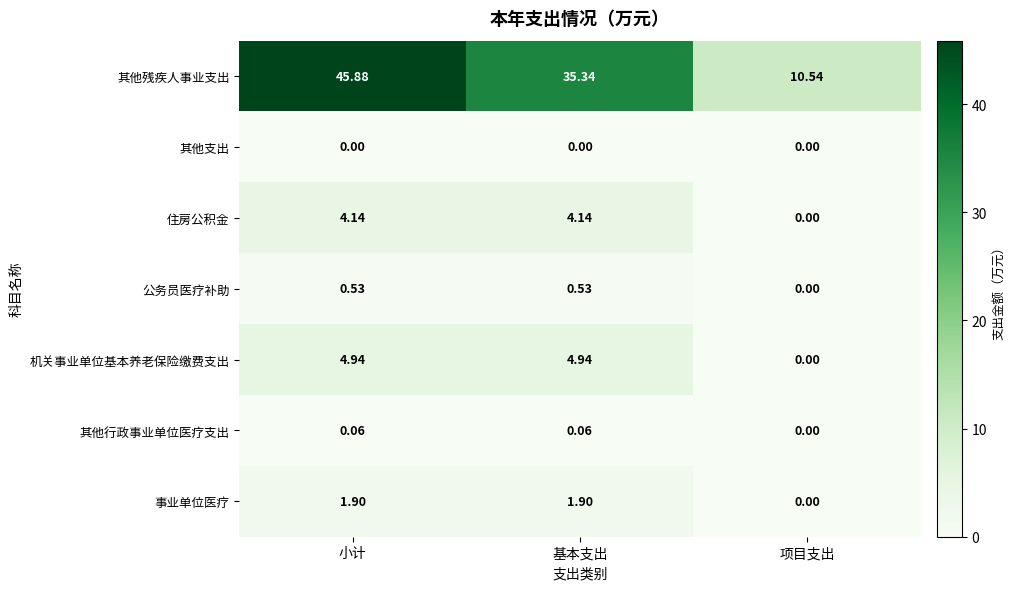

At which label is 其他残疾人事业支出 closest to 28?

基本支出